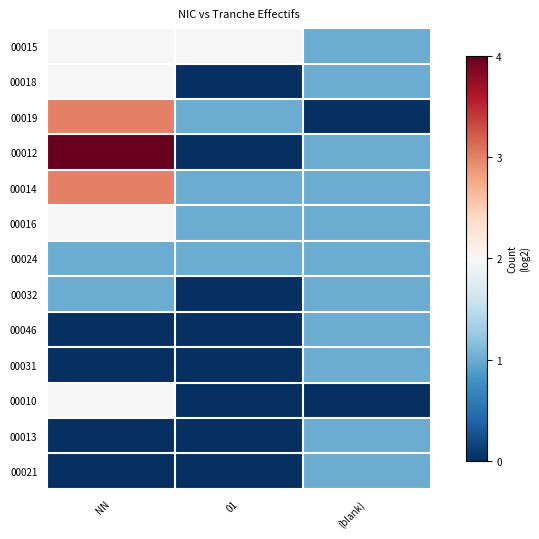

At how many categories does at least one series exceed 3?

1